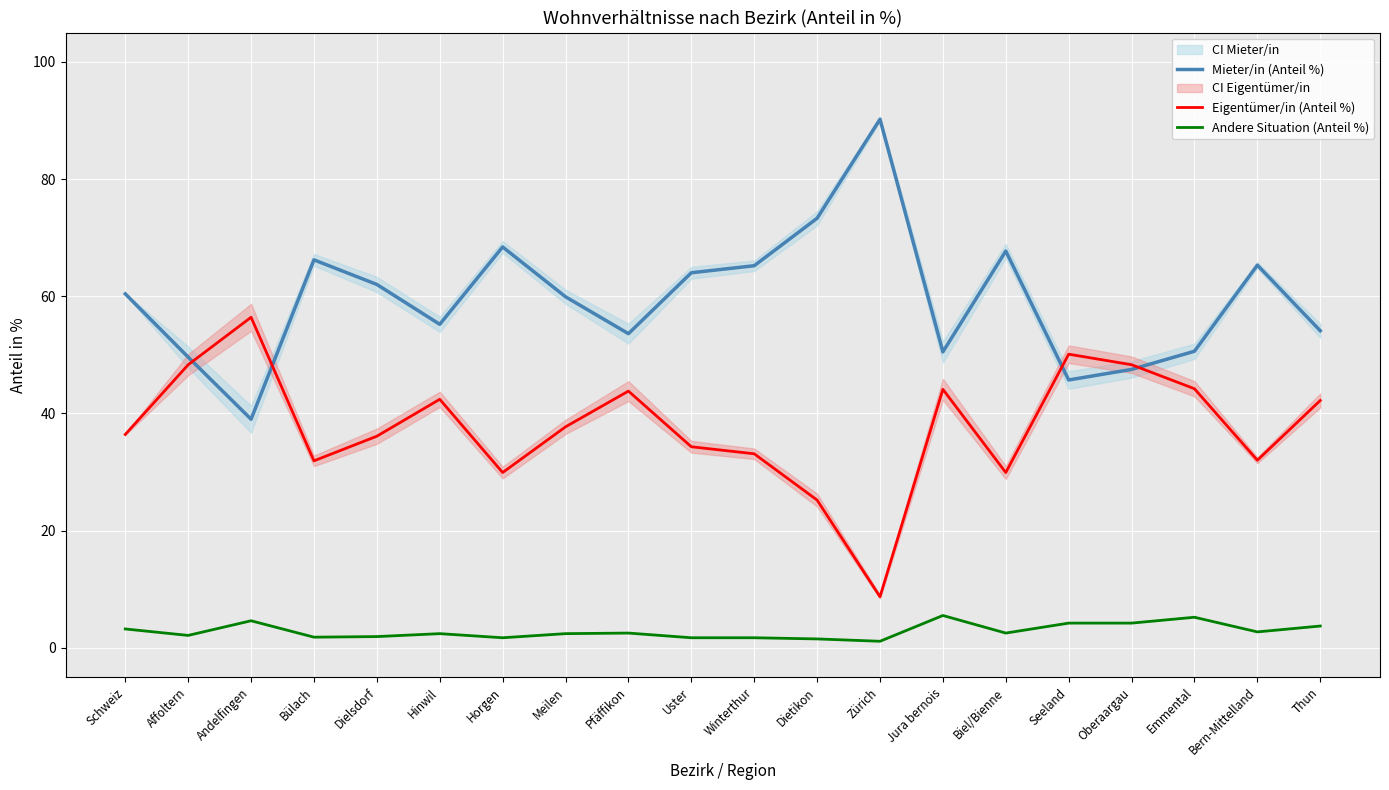

Rank the series by their maximum value, from highest to lowest.

Mieter/in (Anteil %), Eigentümer/in (Anteil %), Andere Situation (Anteil %)